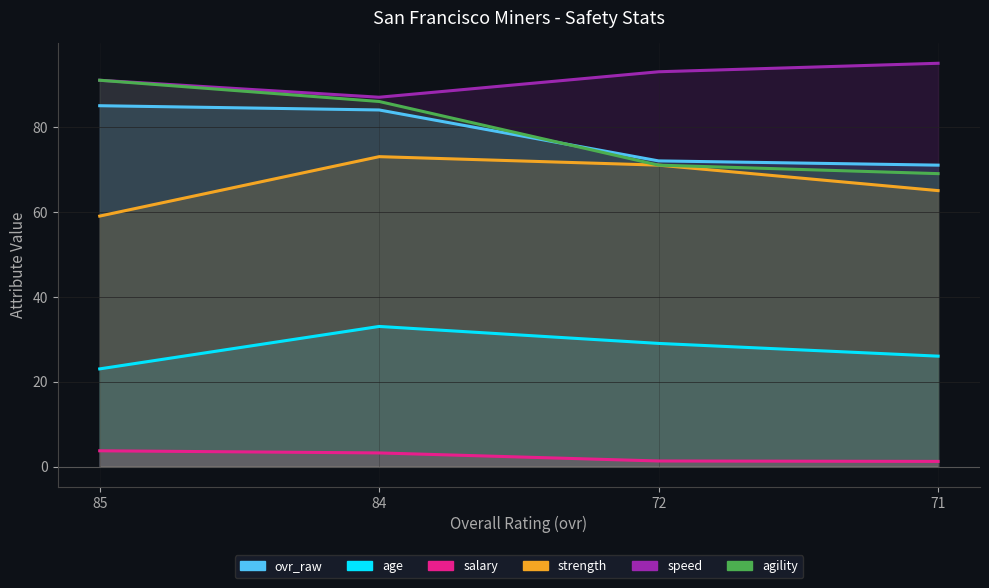

What is the difference between the highest and lowest values at 85?

87.3